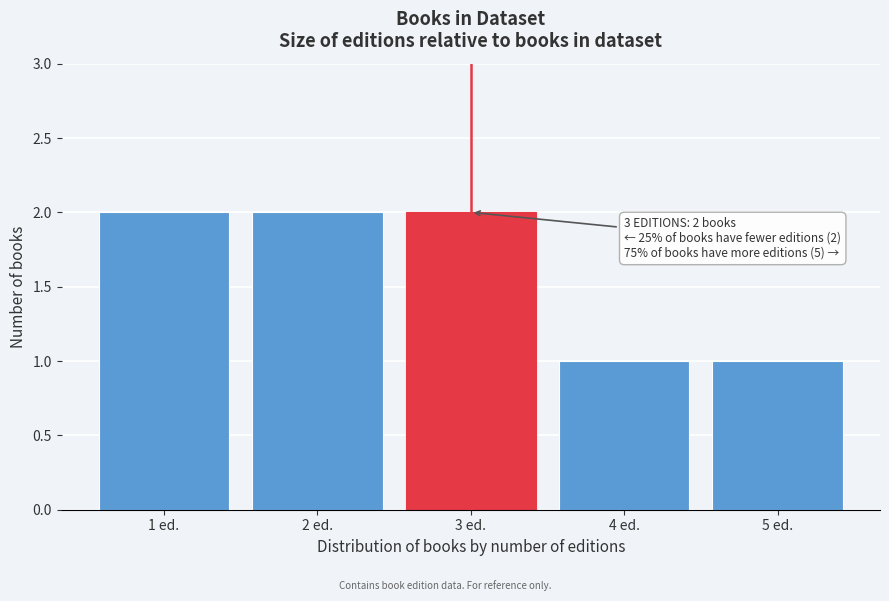

Reading left to right, extract all data points from this chart.

1 ed.=2	2 ed.=2	3 ed.=2	4 ed.=1	5 ed.=1